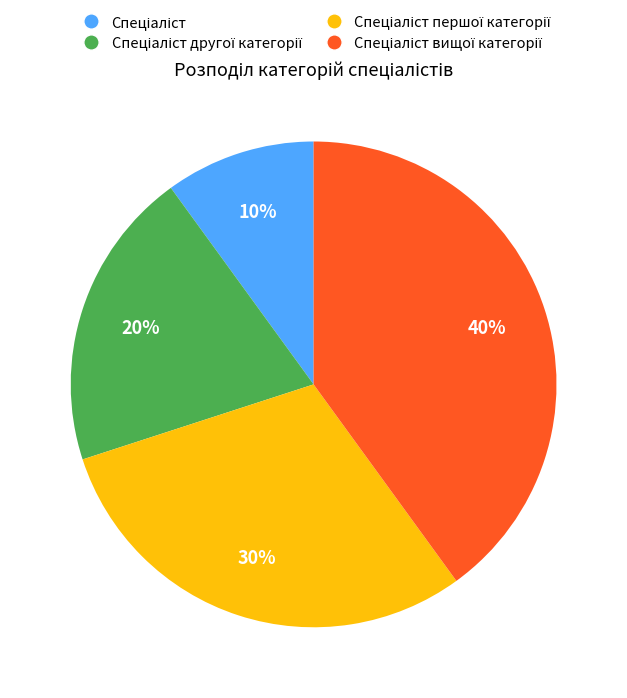

Is there a majority slice in this chart?

No